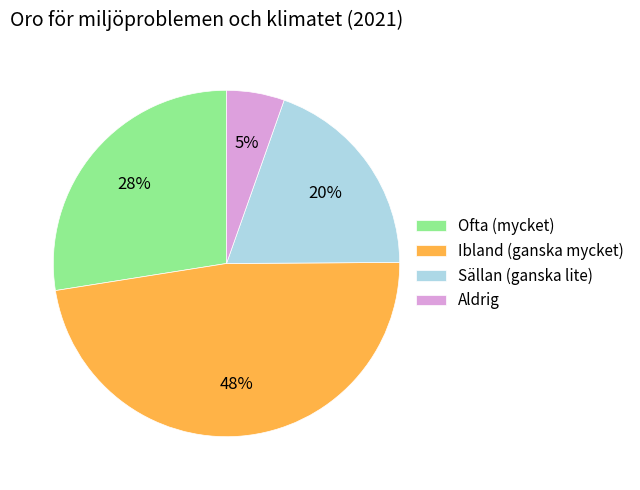

Is it true that Sällan (ganska lite) is 20% of the pie?

True